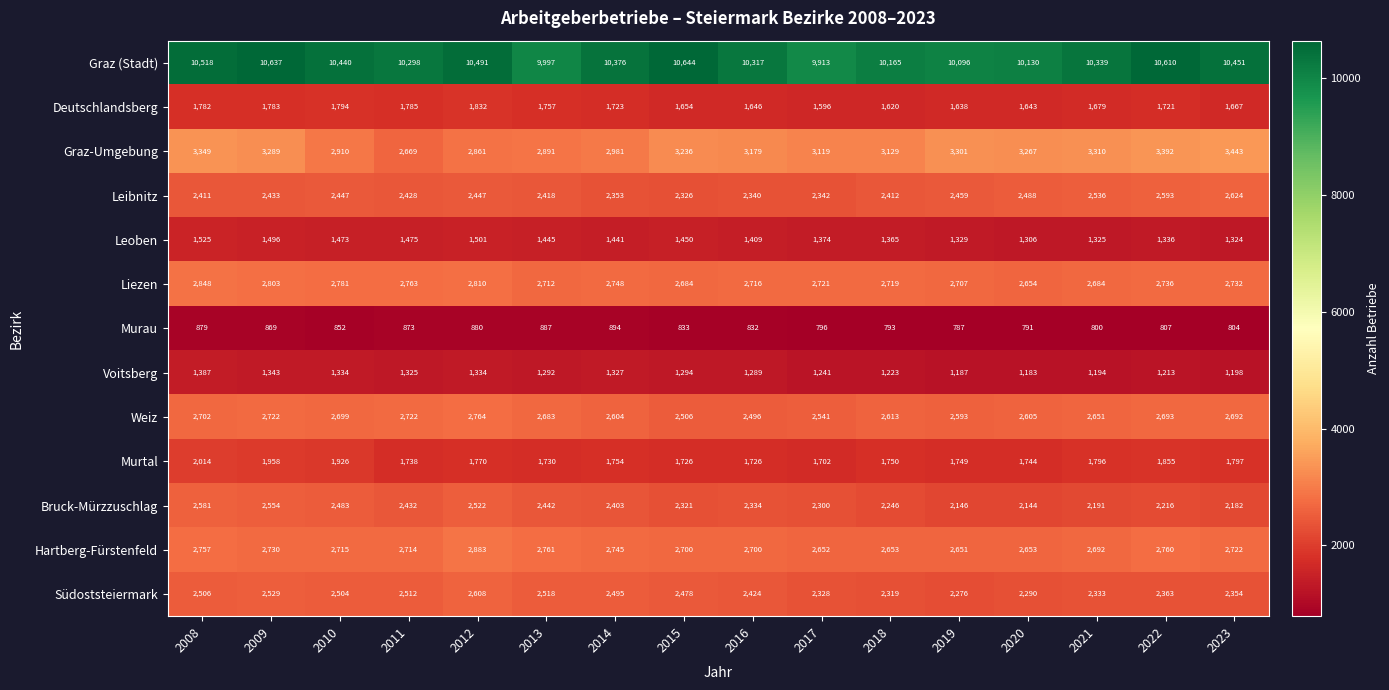

What is the maximum value for Liezen?

2848